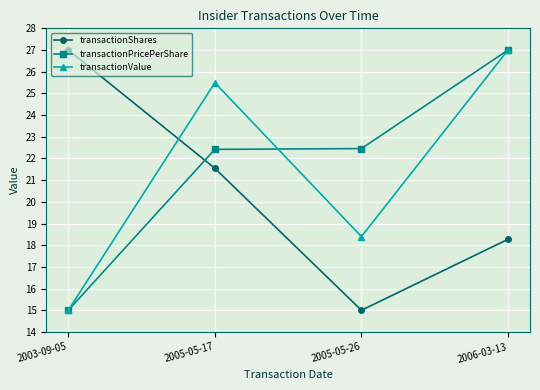

What is the spread (max minus min) of values at 2003-09-05?

12.0